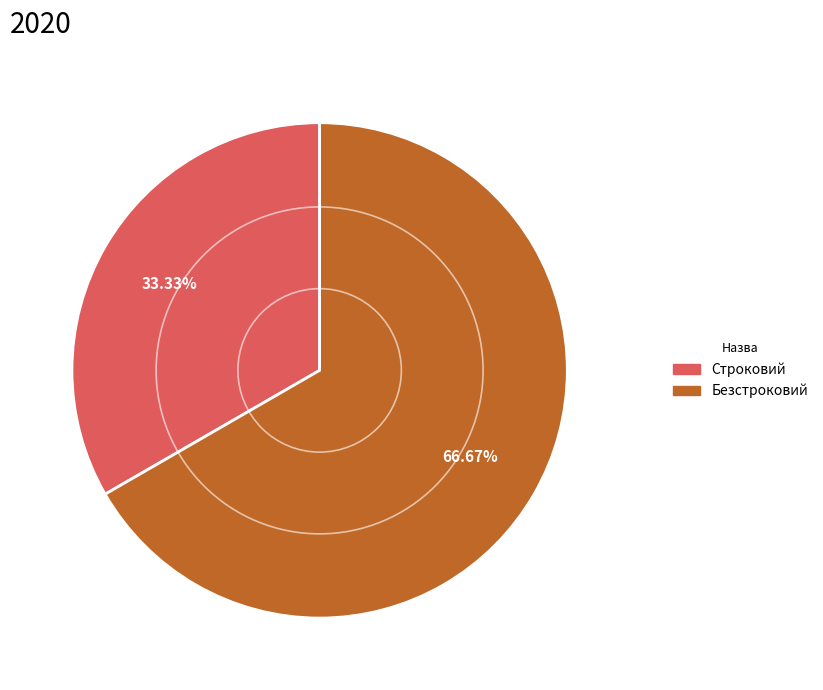

To the nearest percent, what portion does Строковий represent?

33%